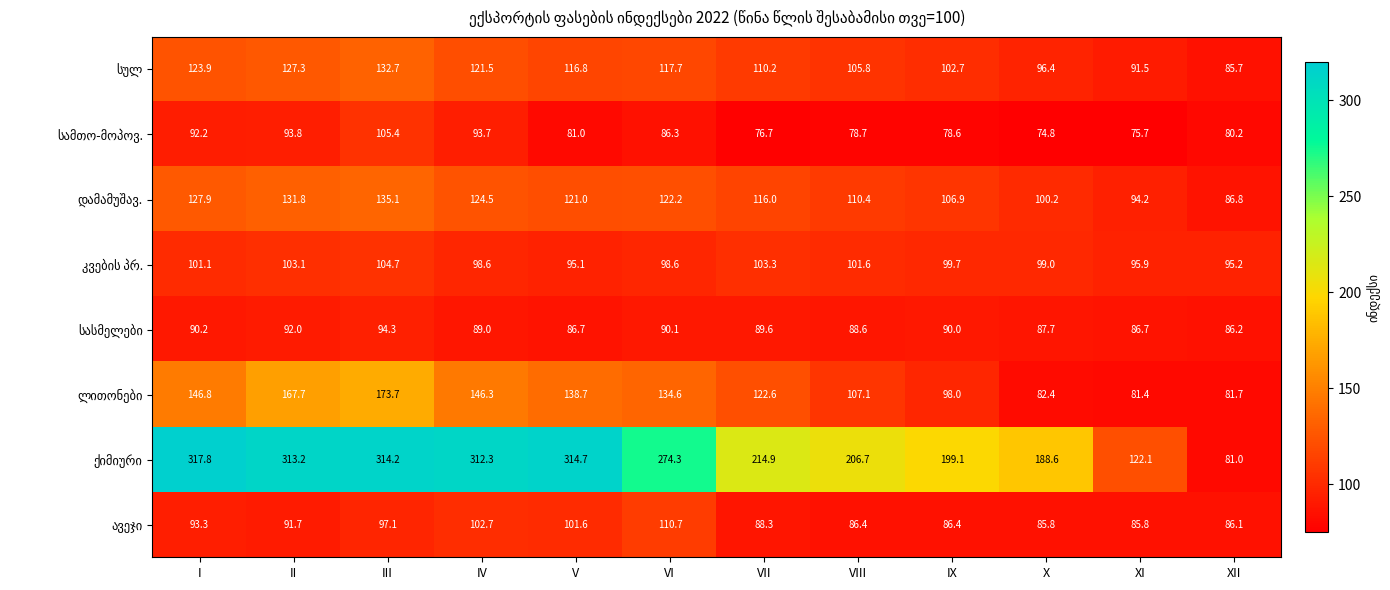

How many data points does each series have?

12